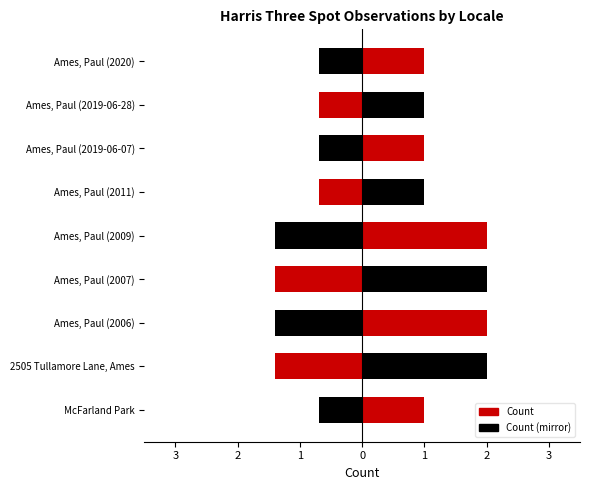

The Count (mirror) series shows -2.4 at Ames, Paul (2007). True or false?

False